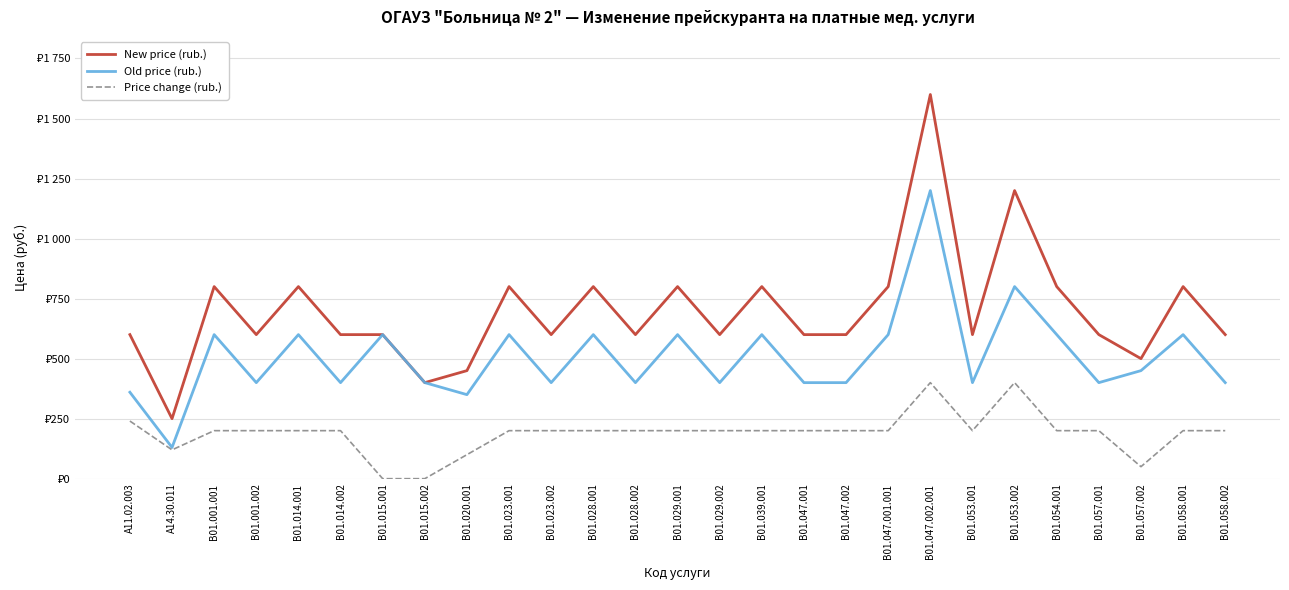

Rank the series by their maximum value, from highest to lowest.

New price (rub.), Old price (rub.), Price change (rub.)